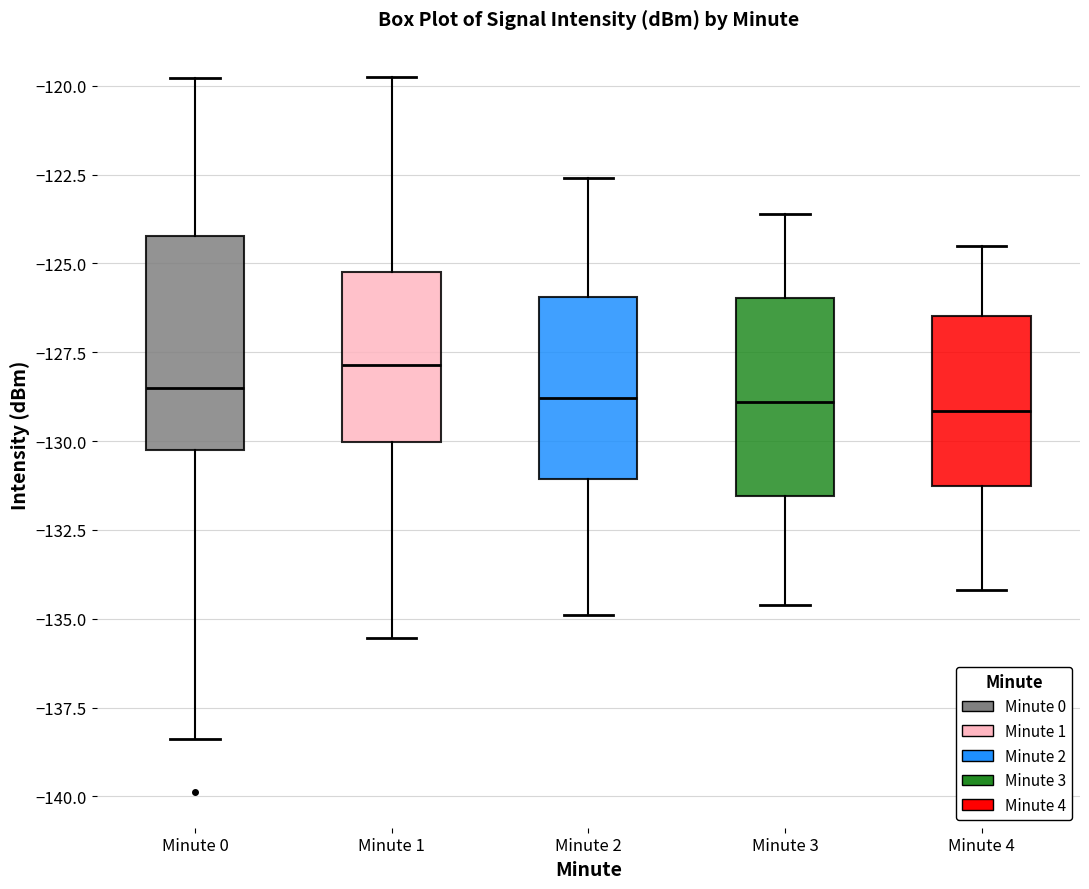

Where is the upper edge of the box for Minute 2 on the y-axis? The values are not printed on the chart, so give them approximately, as read against the axis.

-126.0